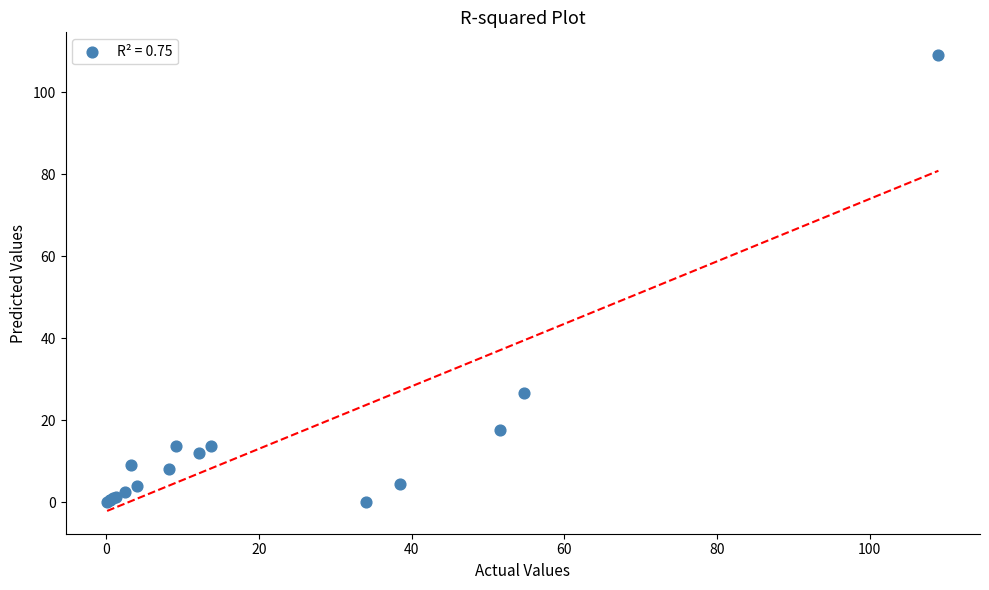

What Y value in the scatter plot is closest to 54?

26.7